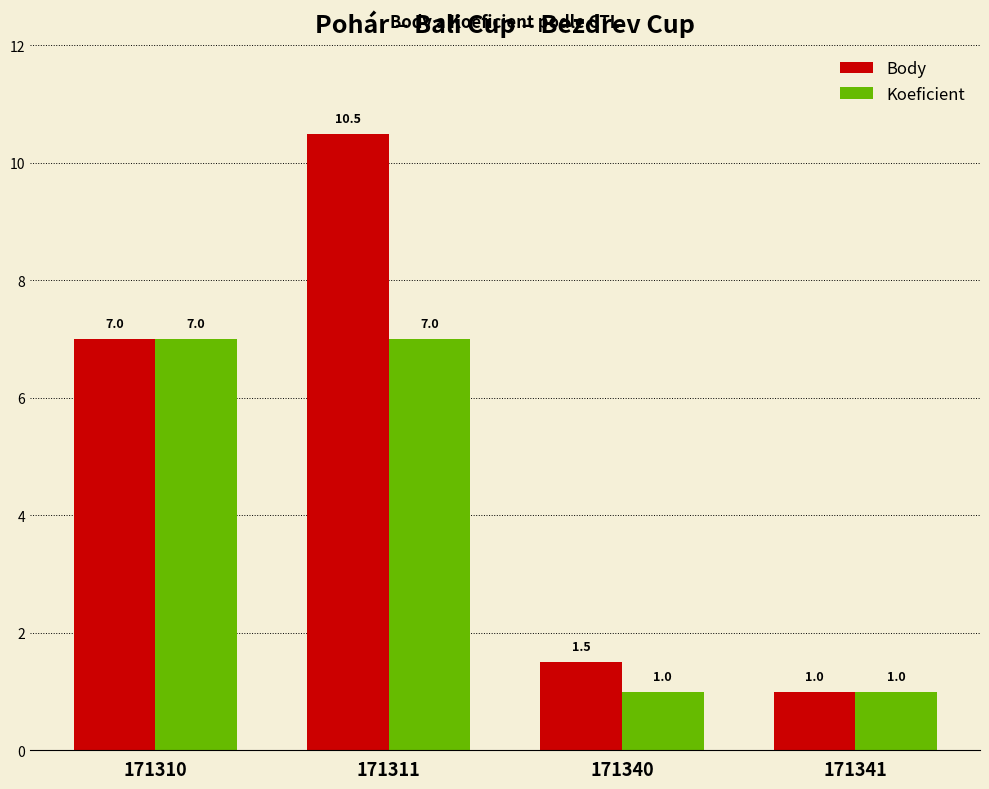

Which series has the largest total across all categories?

Body